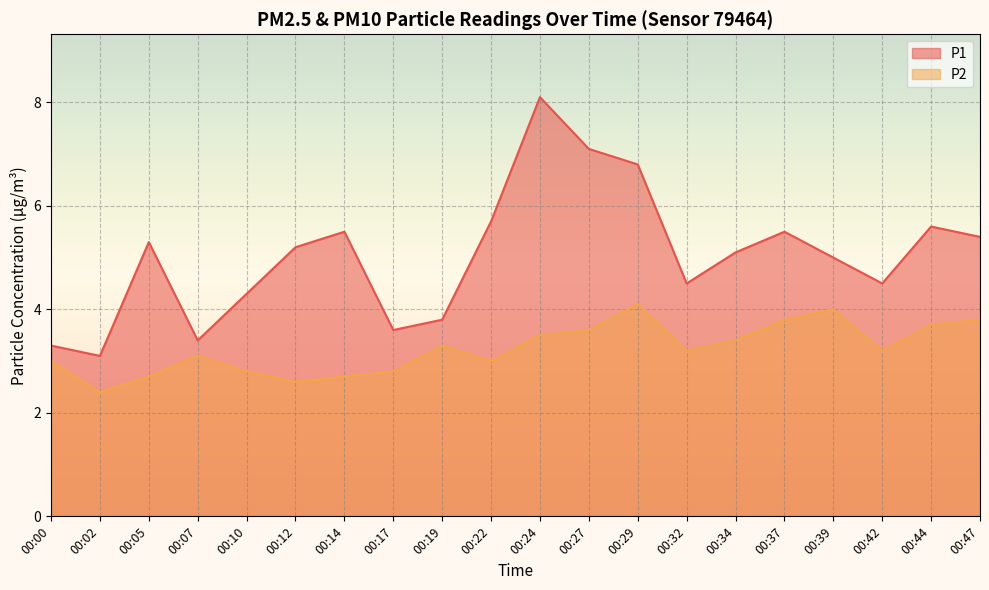

What is the minimum value shown in the chart?

2.4